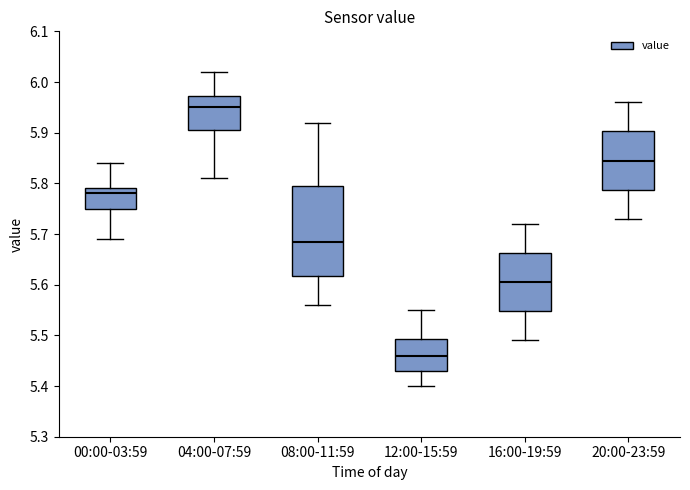

Which box's median line is the lowest?

12:00-15:59